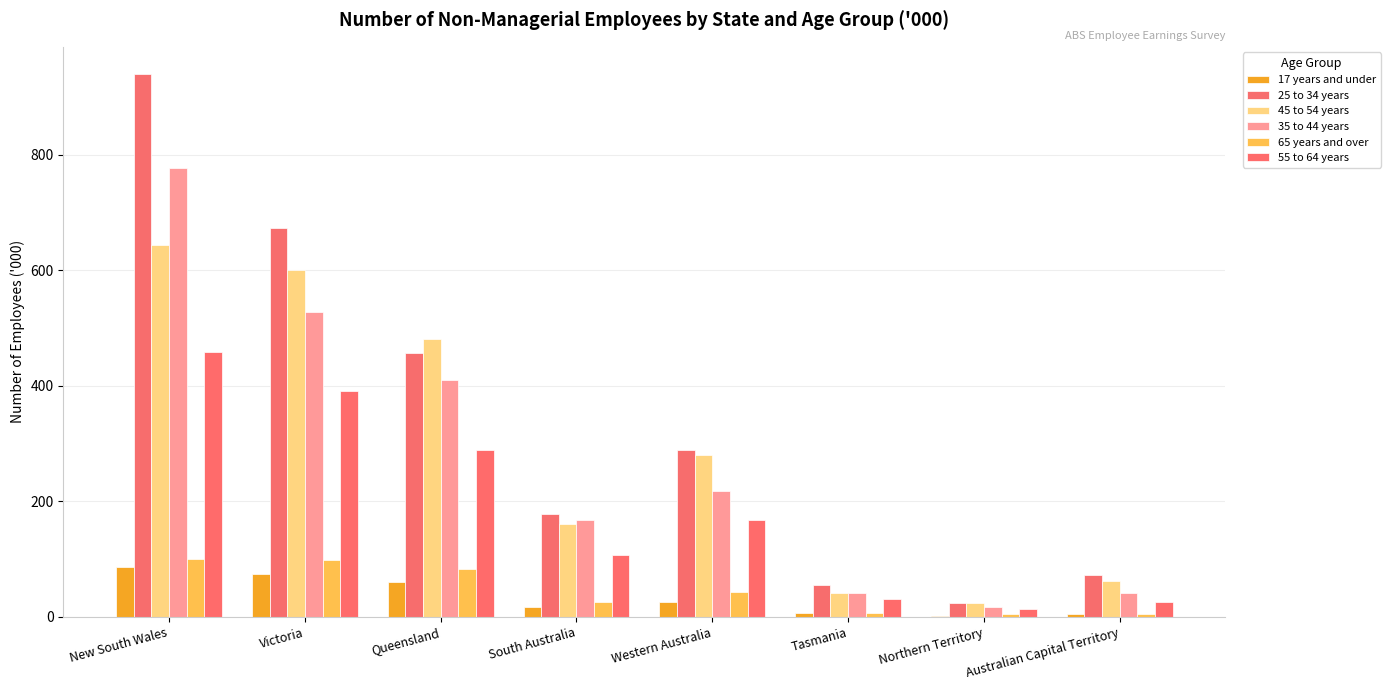

True or false: 25 to 34 years has a value of 54.6 at Tasmania.

True